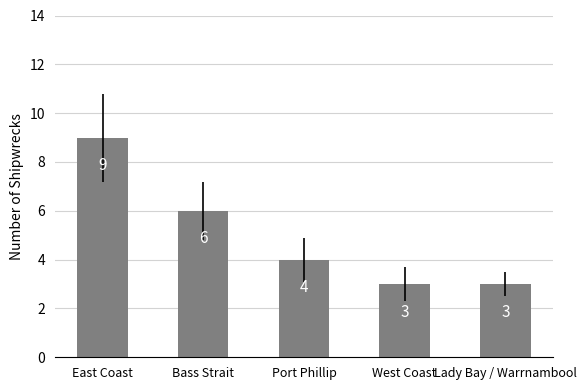

How many values are below 4?

2